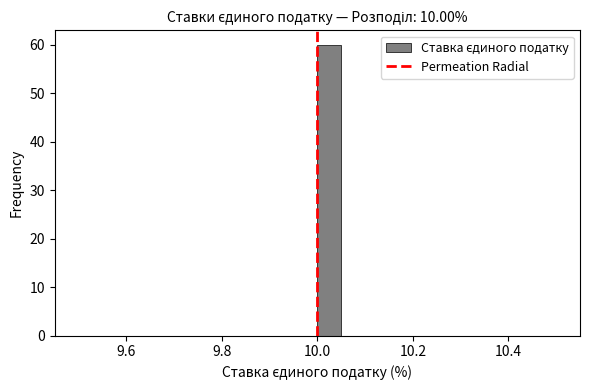

Read against the x-axis, roughly where is the centre of the tallest bar?

10.02